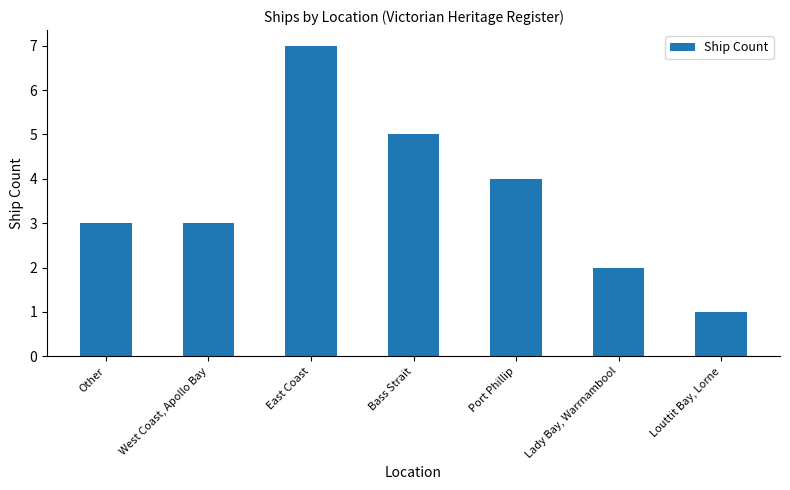

What is the label of the 2nd bar from the right?

Lady Bay, Warrnambool